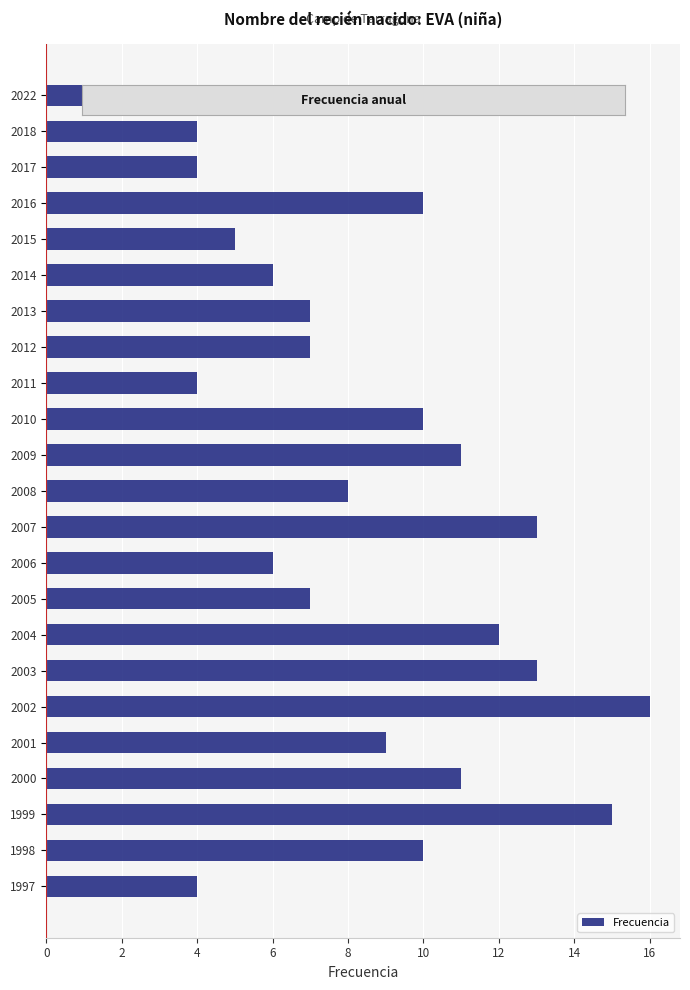

What is the difference between the maximum and minimum values?

12